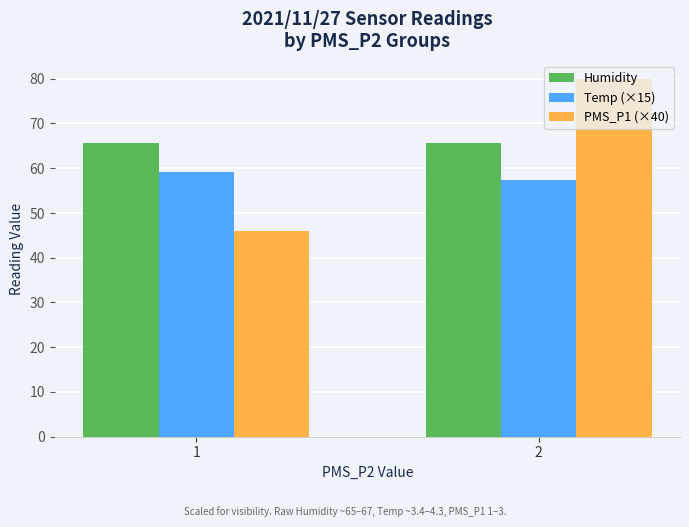

What is the average value of the Humidity series?

65.7